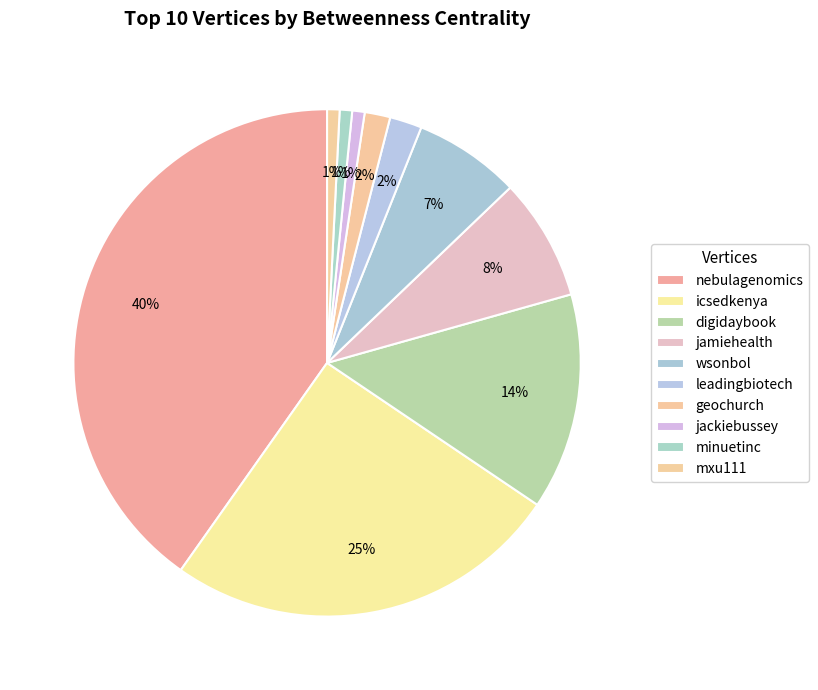

How many slices are in this pie chart?

10